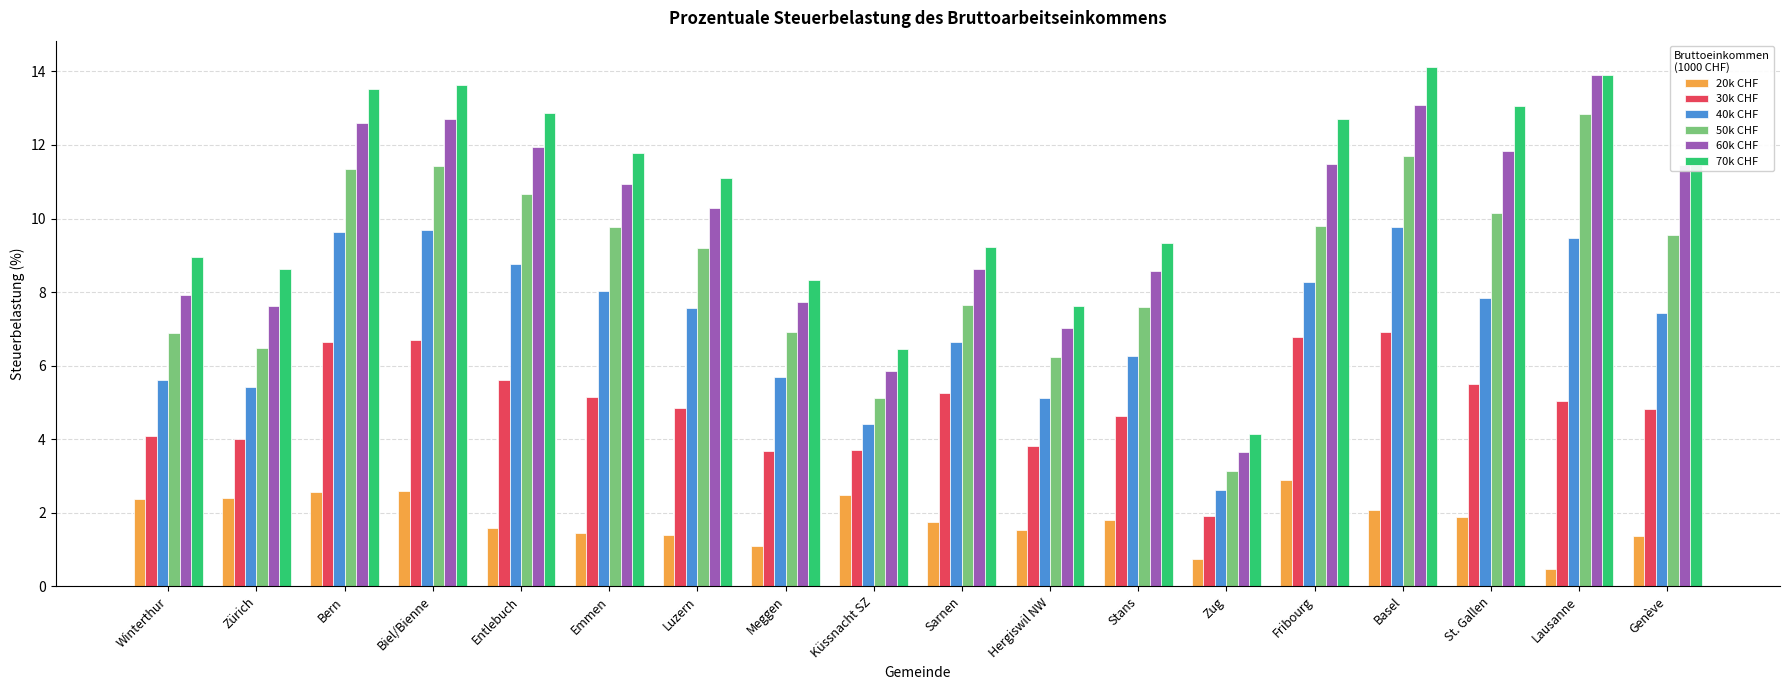

What is the minimum value for 60k CHF?

3.7